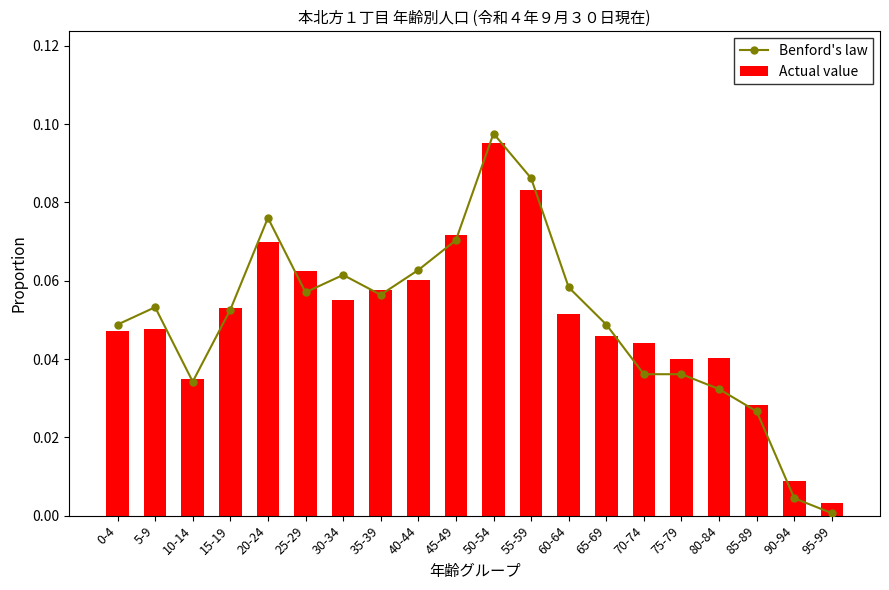

Count the number of categories in the chart.

20